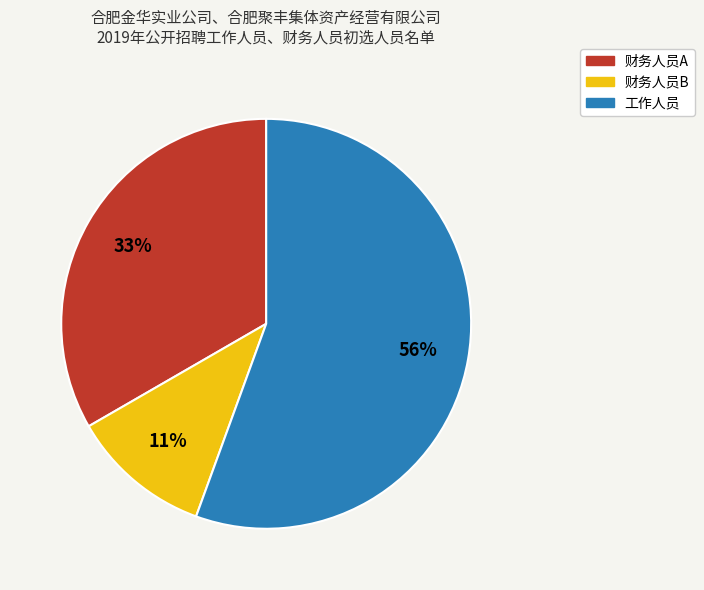

To the nearest percent, what is the combined percentage of 财务人员B and 财务人员A?

44%